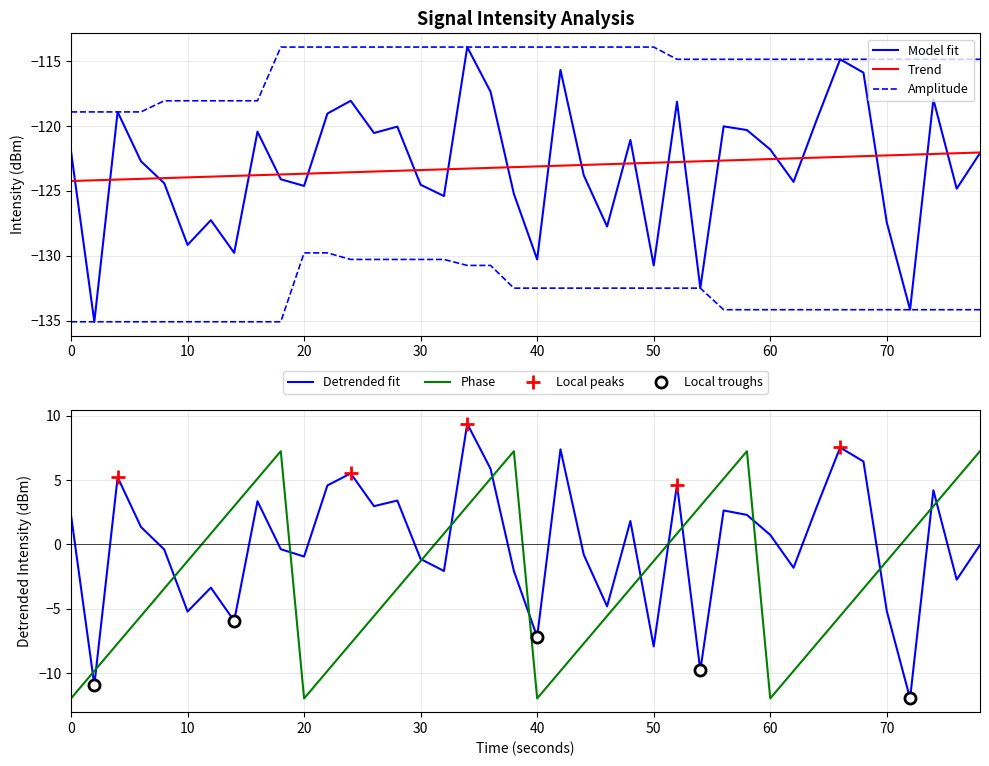

What is the lowest value of the Phase series?

-12.0